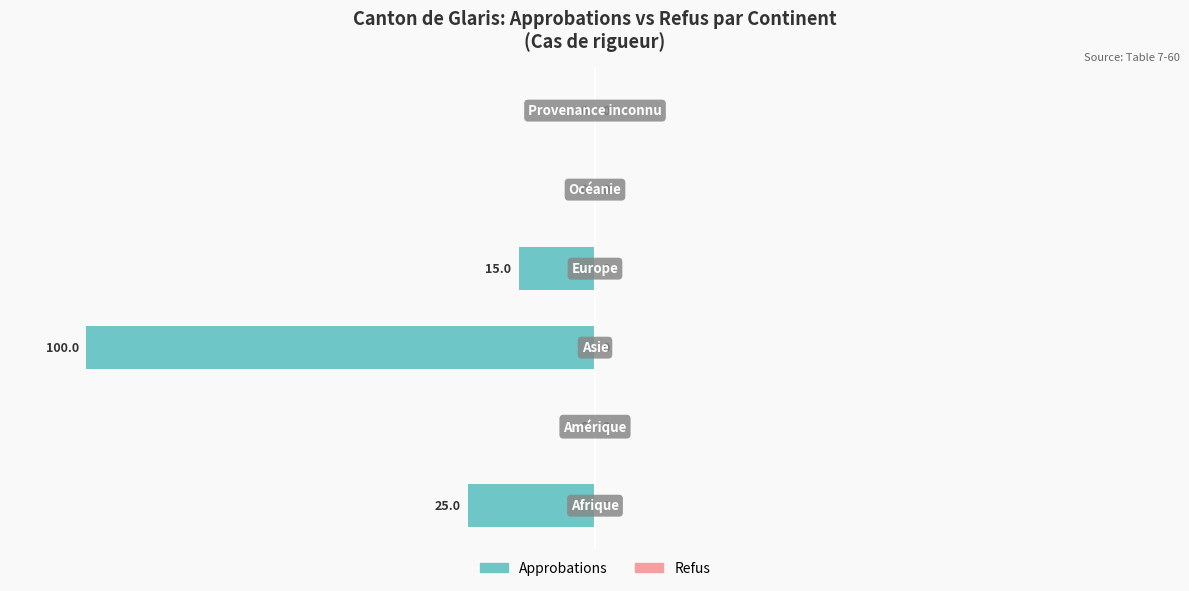

What is the sum of all values?

-140